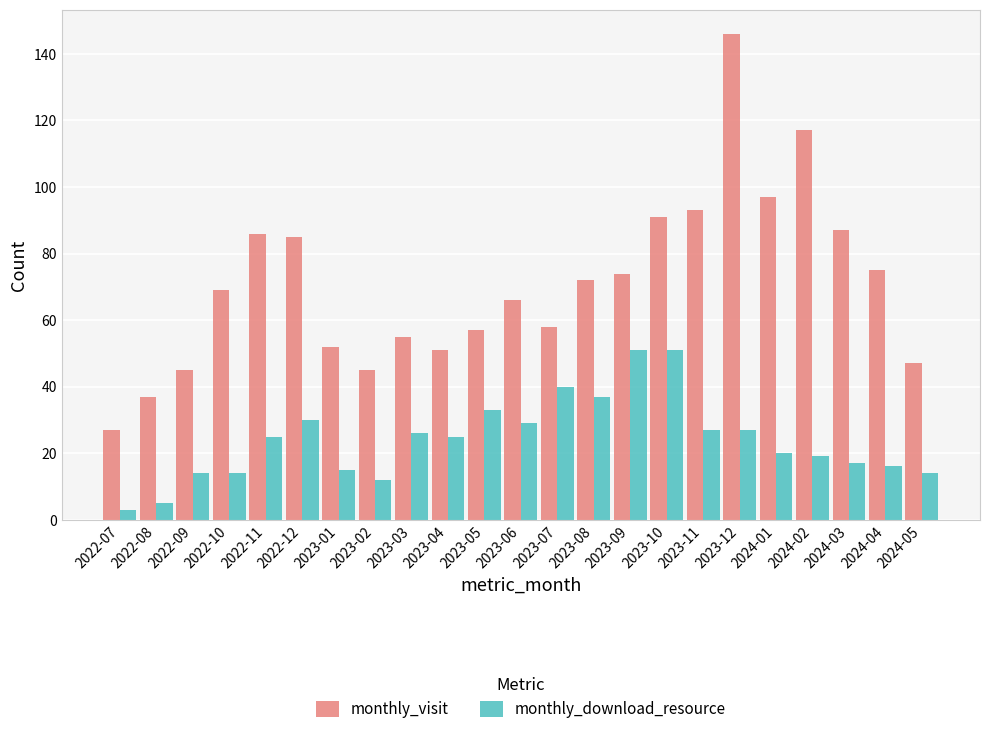

How many data points in monthly_visit are less than 69?

11